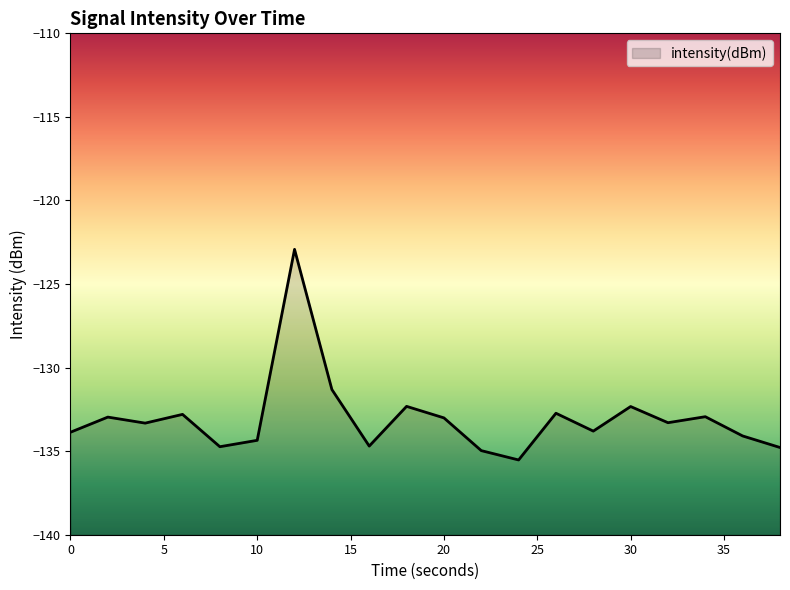

Reading left to right, extract all data points from this chart.

-133.9	-133.0	-133.3	-132.8	-134.7	-134.4	-122.9	-131.3	-134.7	-132.3	-133.0	-135.0	-135.5	-132.7	-133.8	-132.3	-133.3	-132.9	-134.1	-134.8